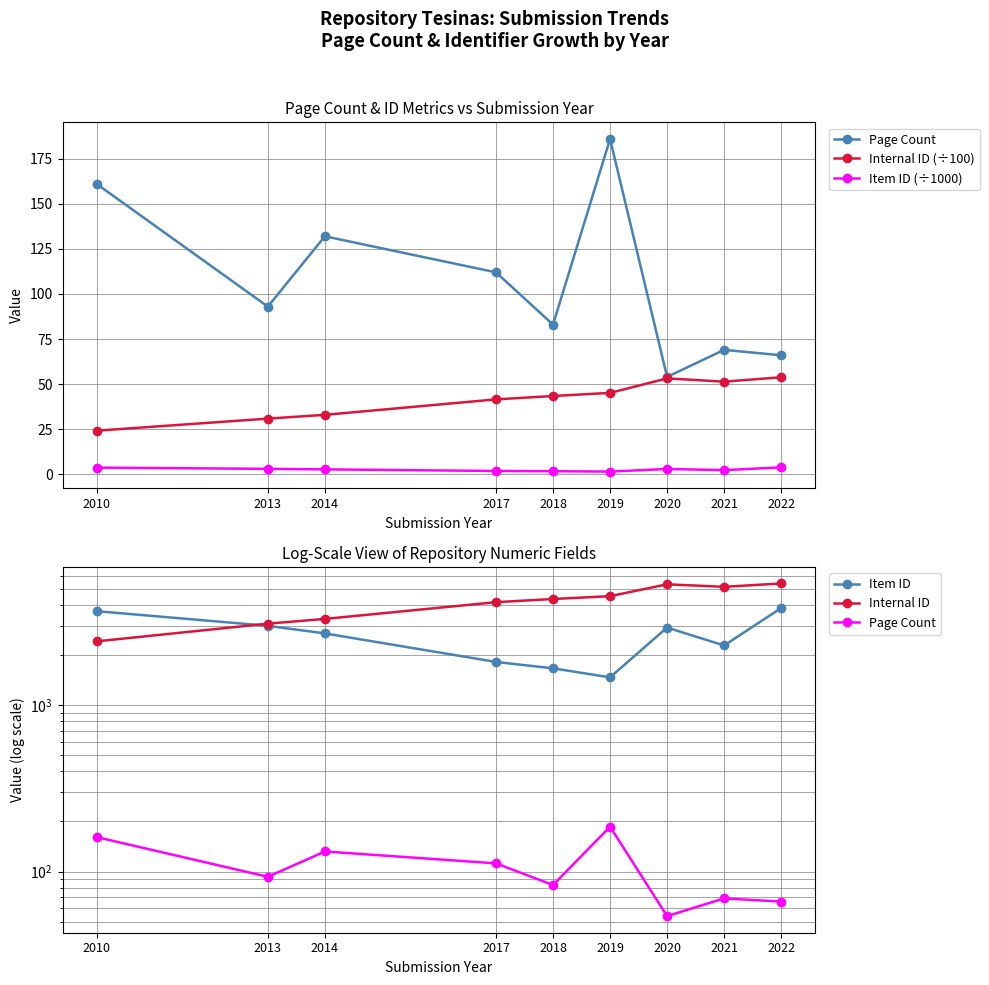

True or false: Item ID has a value of 1663.0 at 2018.

True